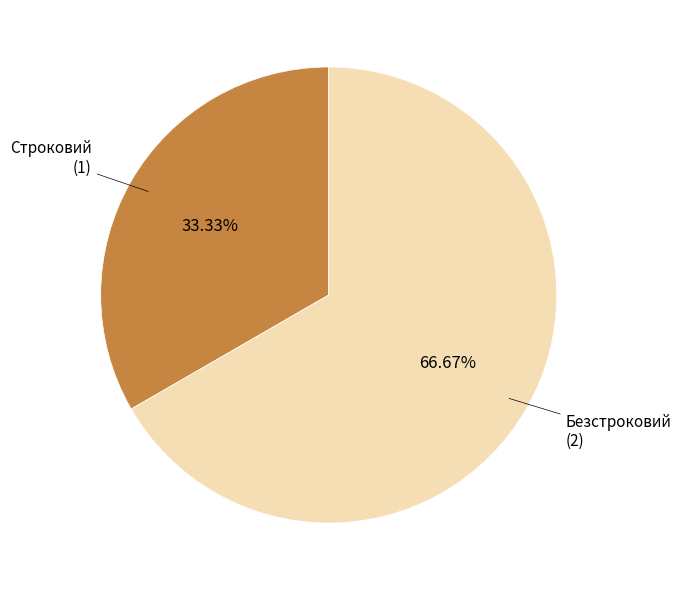

Is there any slice that represents more than half of the pie?

Yes